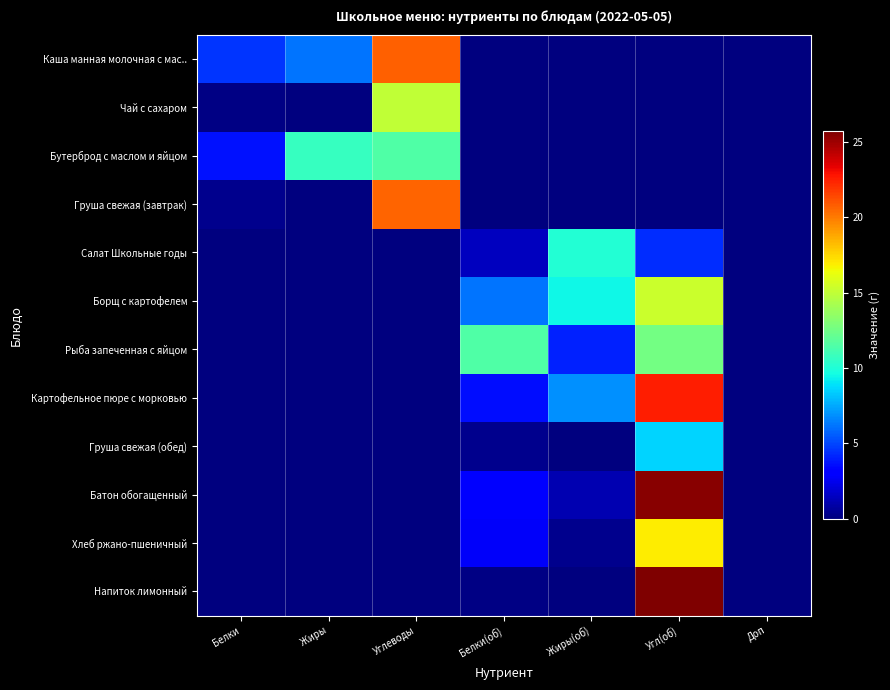

At Жиры(об), list the series in order from largest to smallest.

Салат Школьные годы, Борщ с картофелем, Картофельное пюре с морковью, Рыба запеченная с яйцом, Батон обогащенный, Хлеб ржано-пшеничный, Каша манная молочная с мас.., Чай с сахаром, Бутерброд с маслом и яйцом, Груша свежая (завтрак), Груша свежая (обед), Напиток лимонный